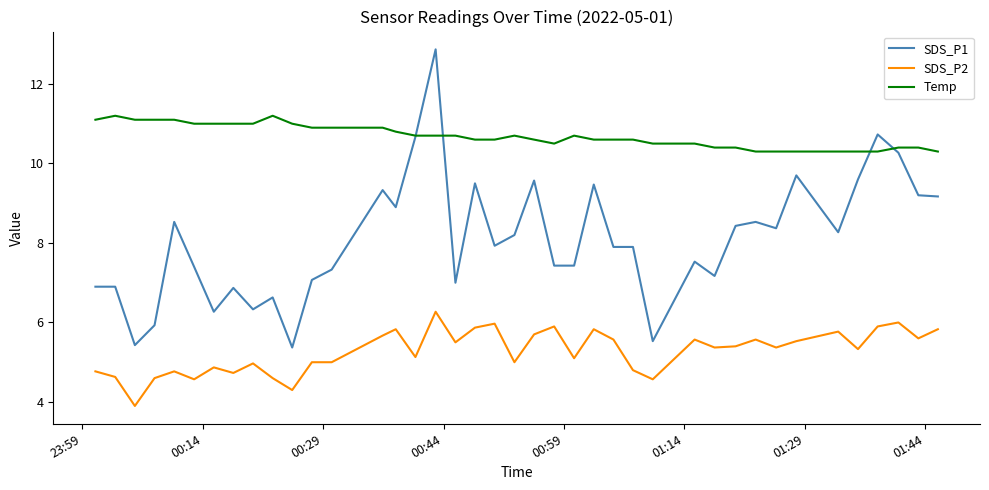

What is the greatest value displayed?

12.9